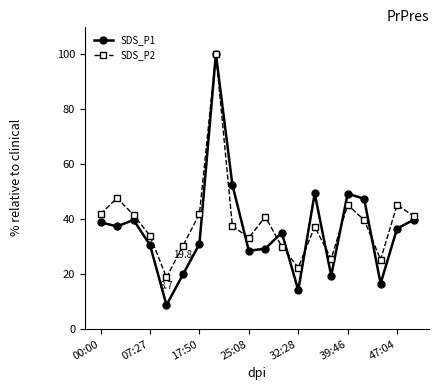

True or false: SDS_P2 has more than 2 points higher than both neighbors.

True